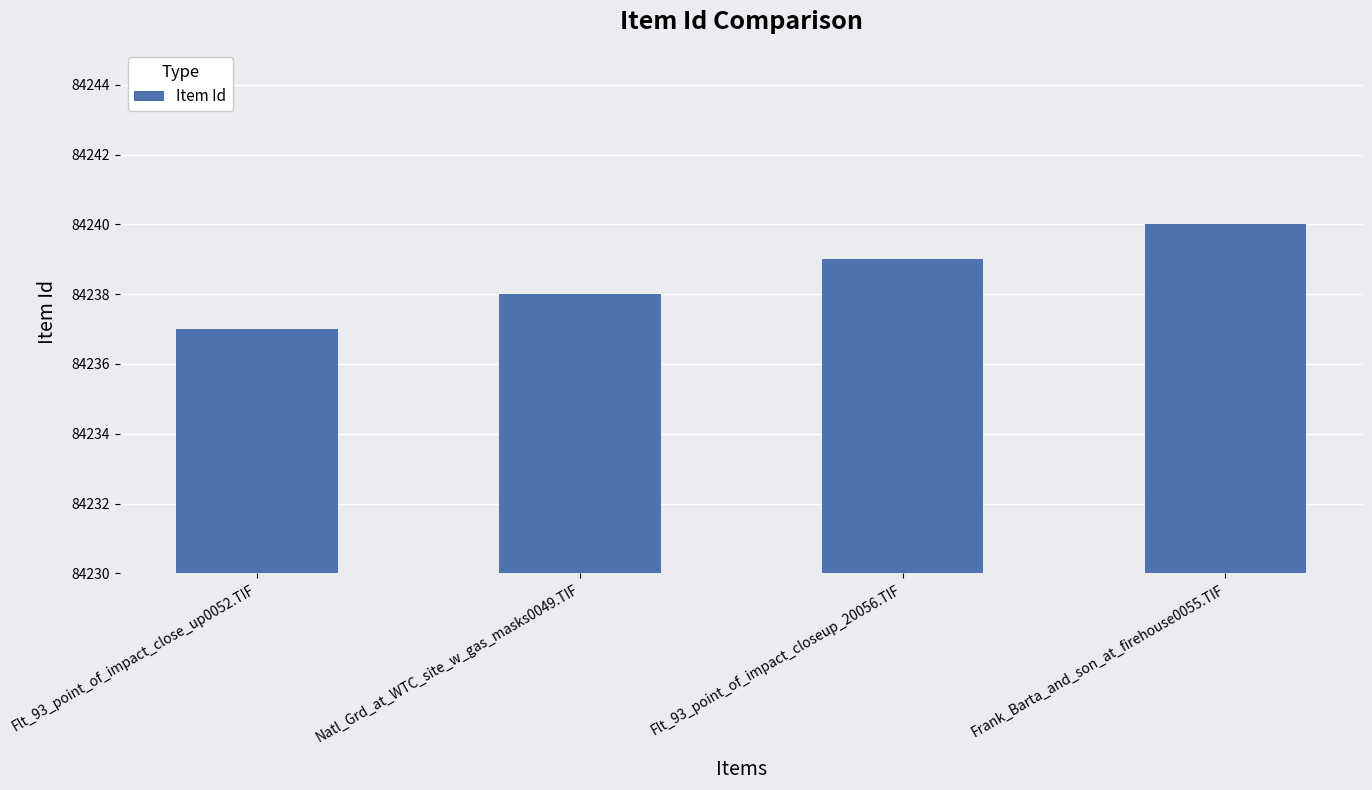

How many categories are shown in the chart?

4